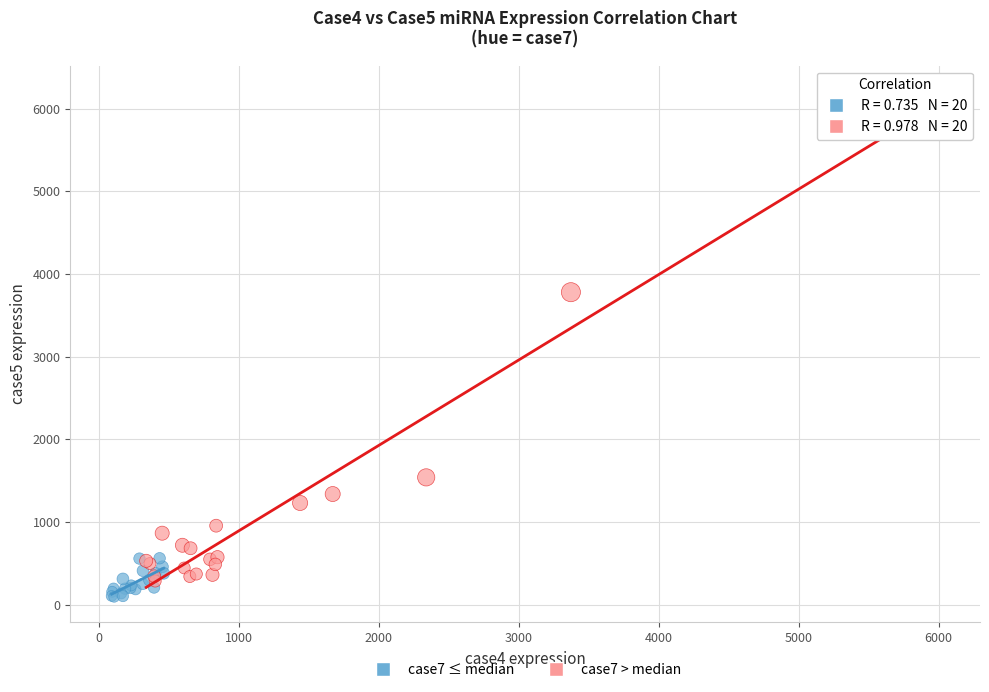

Which series has the widest spread of Y values?

case7 > median